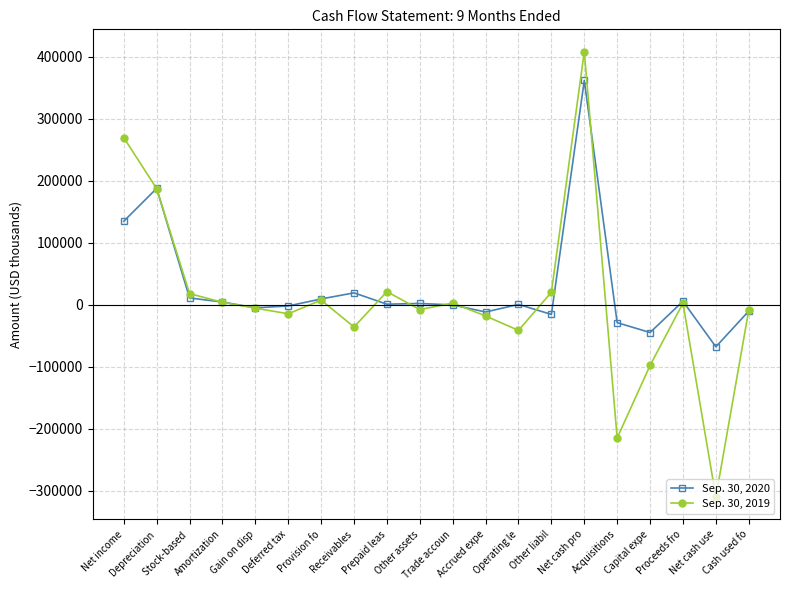

What is the label of the 1st point from the left?

Net income